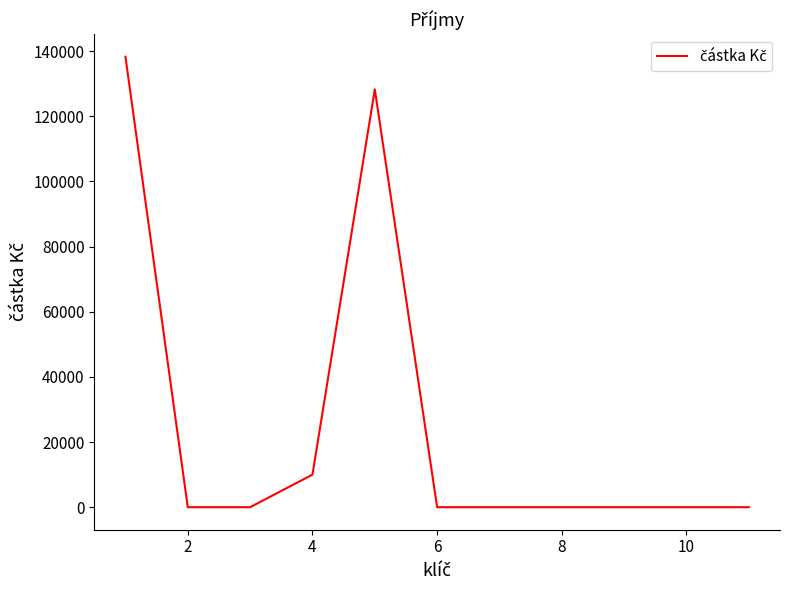

Reading left to right, transcribe all the data shown in this chart.

138288	0	0	10000	128288	0	0	0	0	0	0